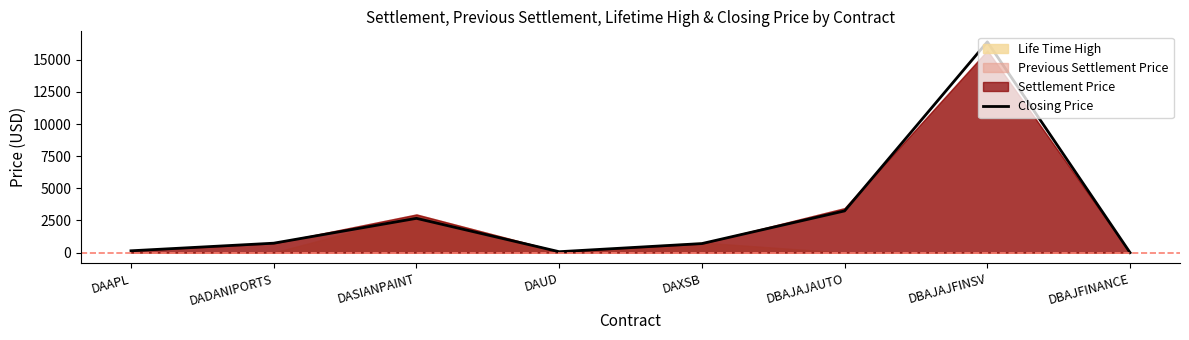

What is the label of the 1st point from the right?

DBAJFINANCE